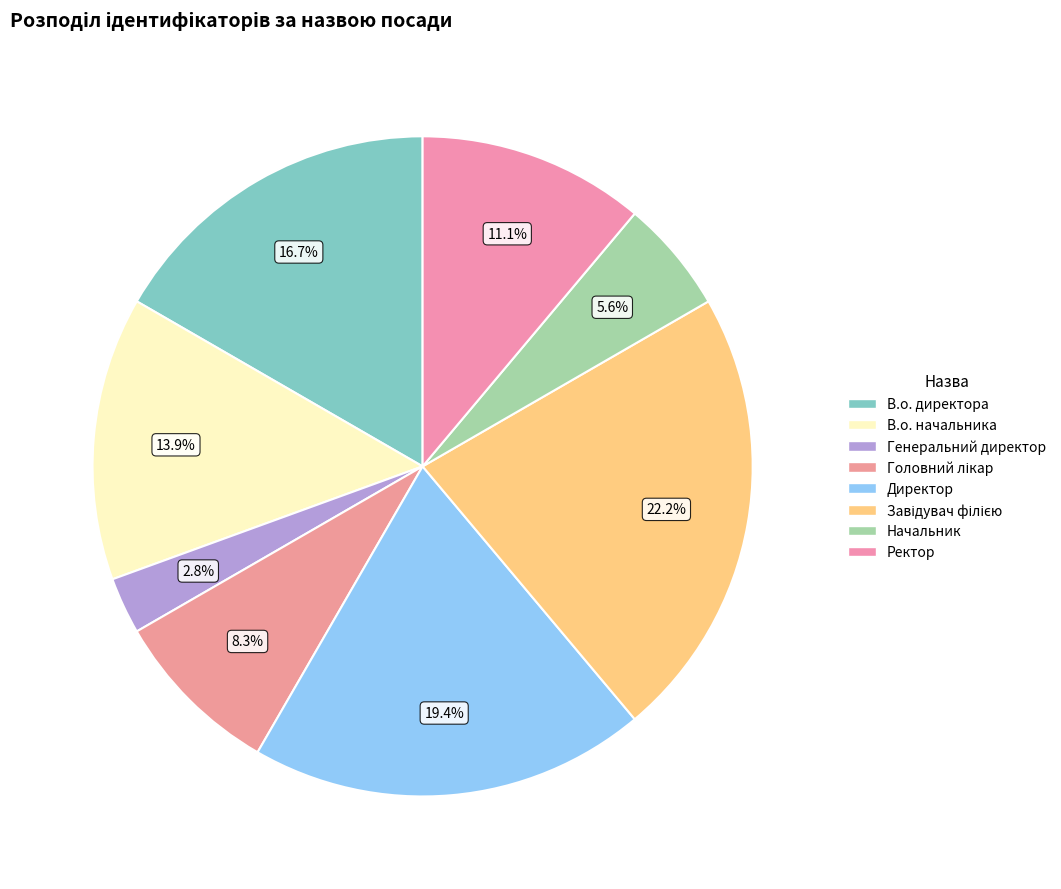

Is it true that Генеральний директор is 3% of the pie?

True